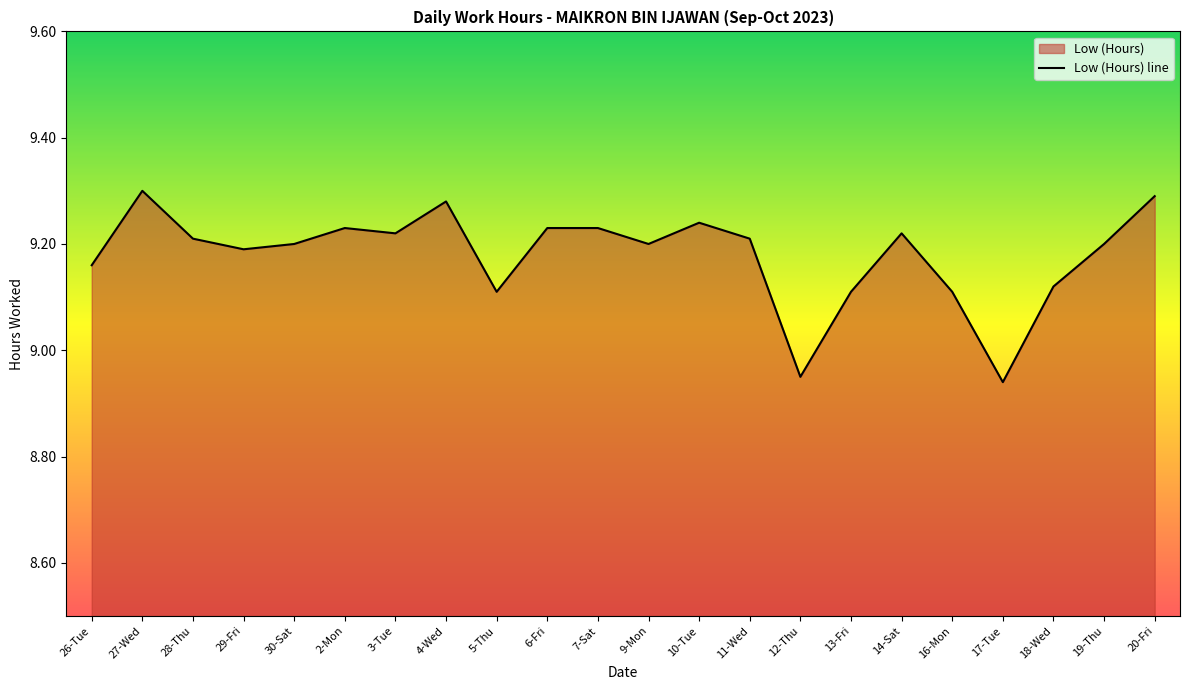

Does the chart display data point markers on the line(s)?

No